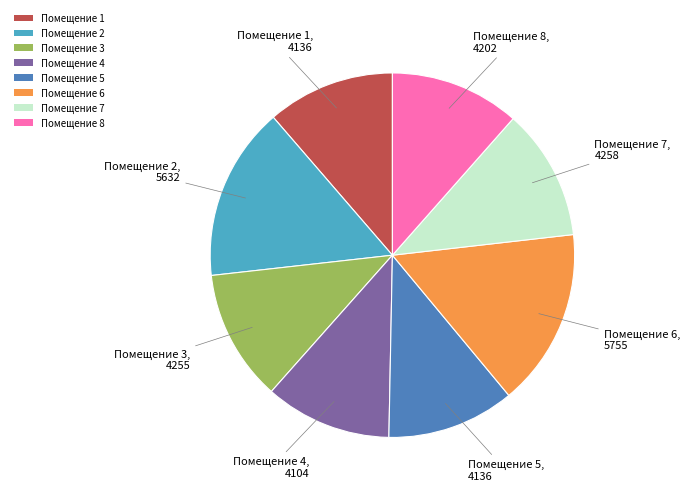

Is Помещение 6 the majority of the pie?

No